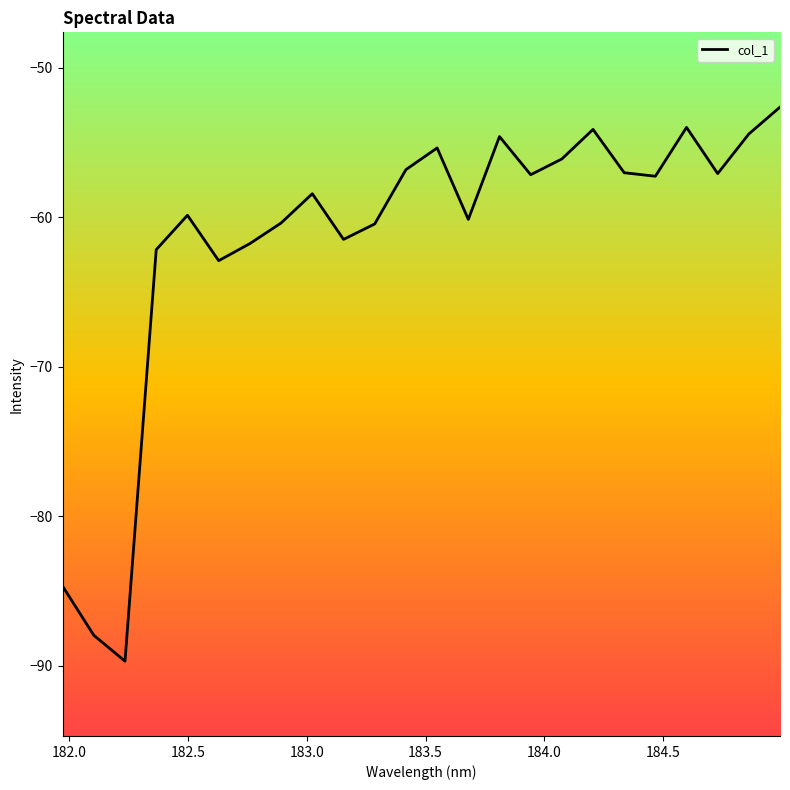

What is the difference between the second highest and minimum values?

35.7